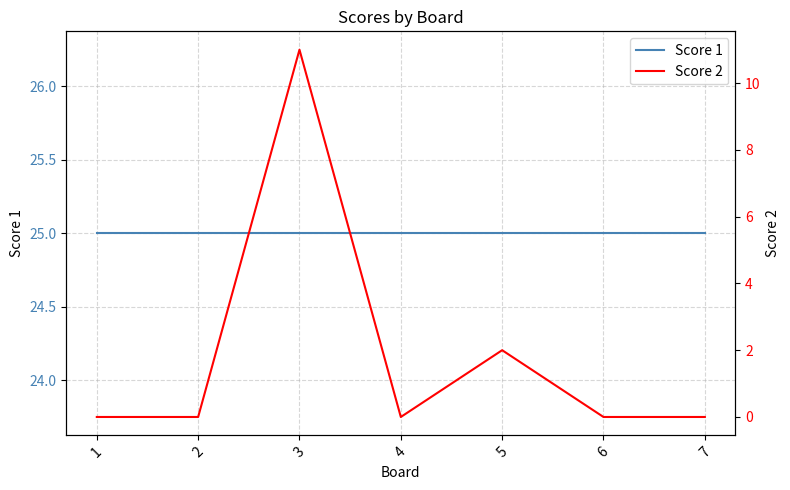

Between 4 and 7, which series saw the biggest shift?

Score 1